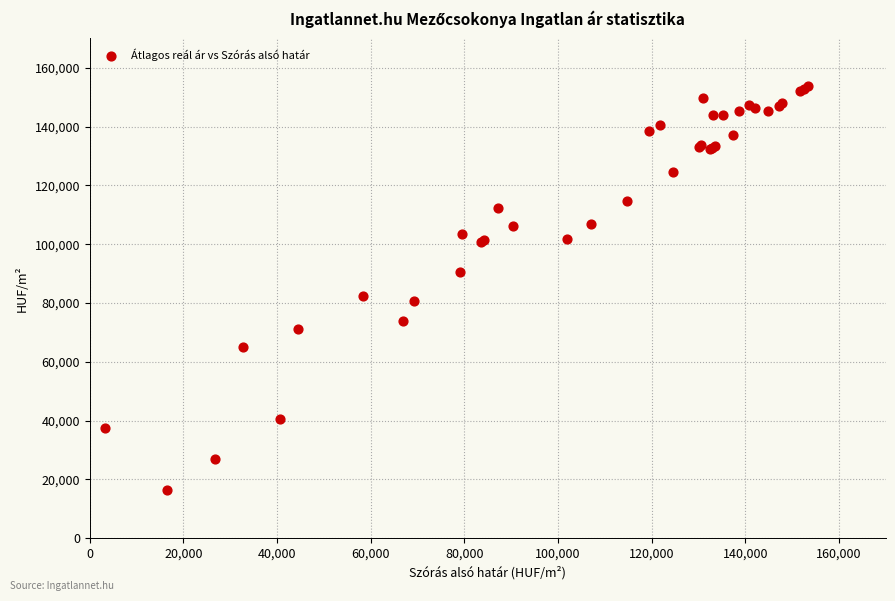

What Y value in the scatter plot is closest to 85086?

82392